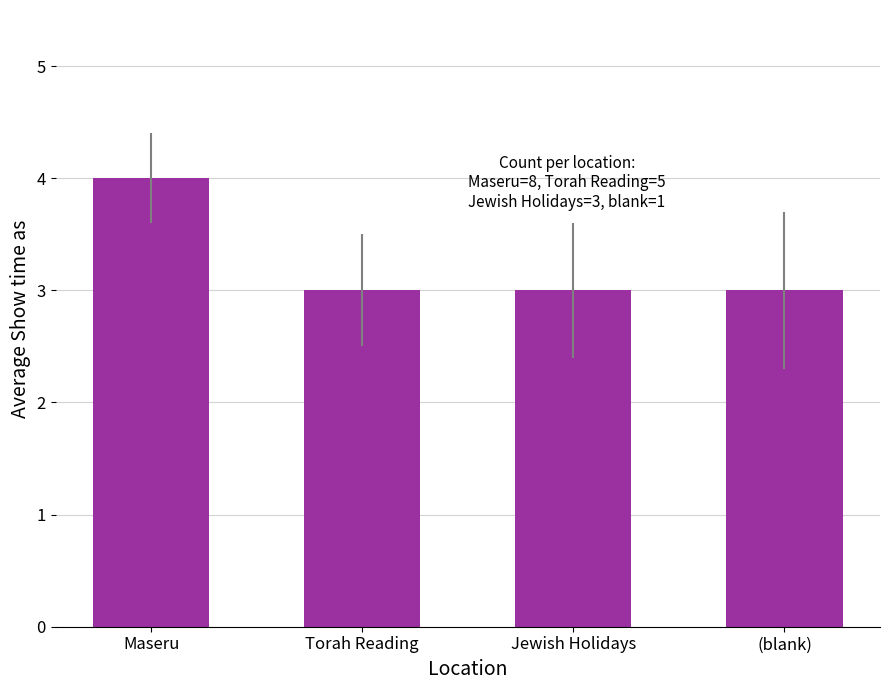

What is the approximate value at Jewish Holidays?

3